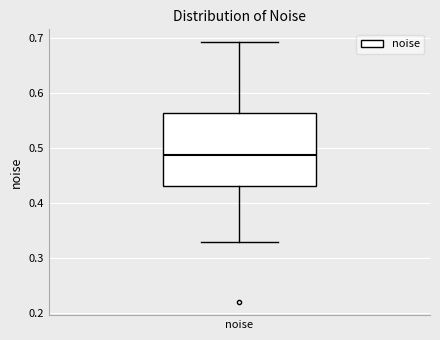

Read this box plot against the y-axis: the position of the median line, the range covered by the box, and the ends of both whiskers. The values are not printed on the chart, so give them approximately, as read against the axis.

median 0.49, box 0.43 to 0.56, whiskers 0.33 to 0.69